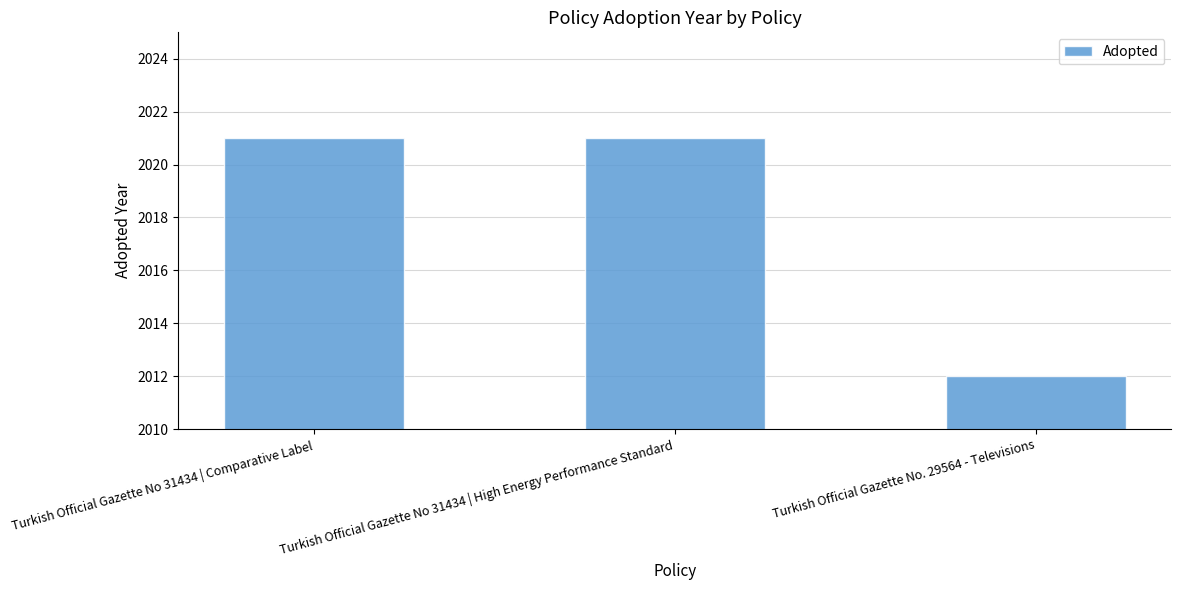

Is it true that the value at Turkish Official Gazette No 31434 | High Energy Performance Standard is 2021?

True